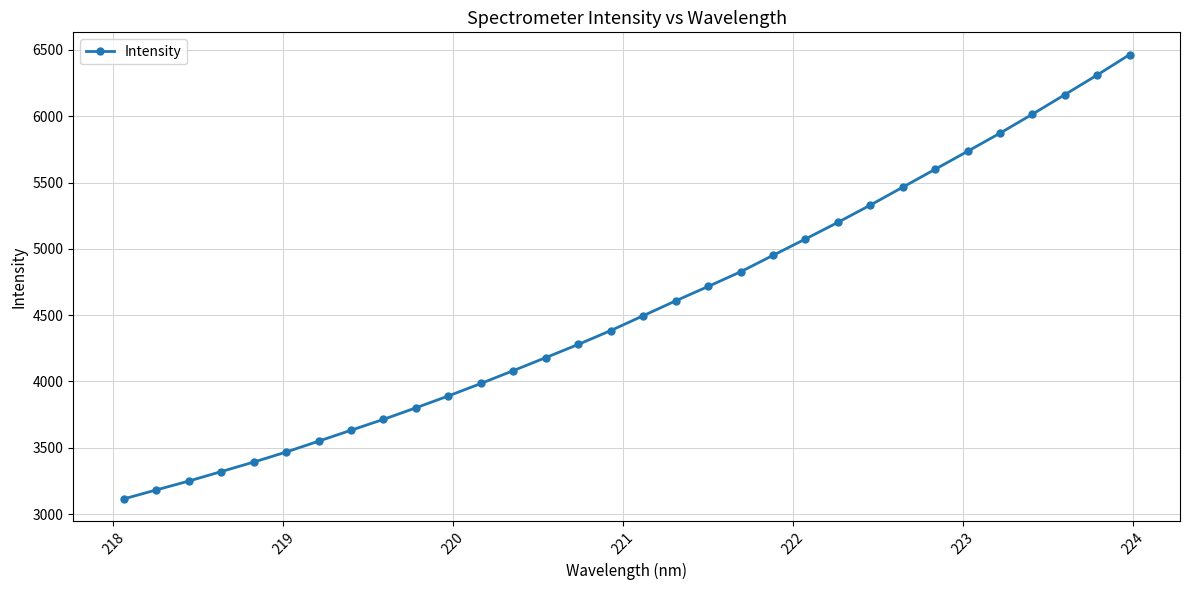

What is the smallest value displayed?

3113.9